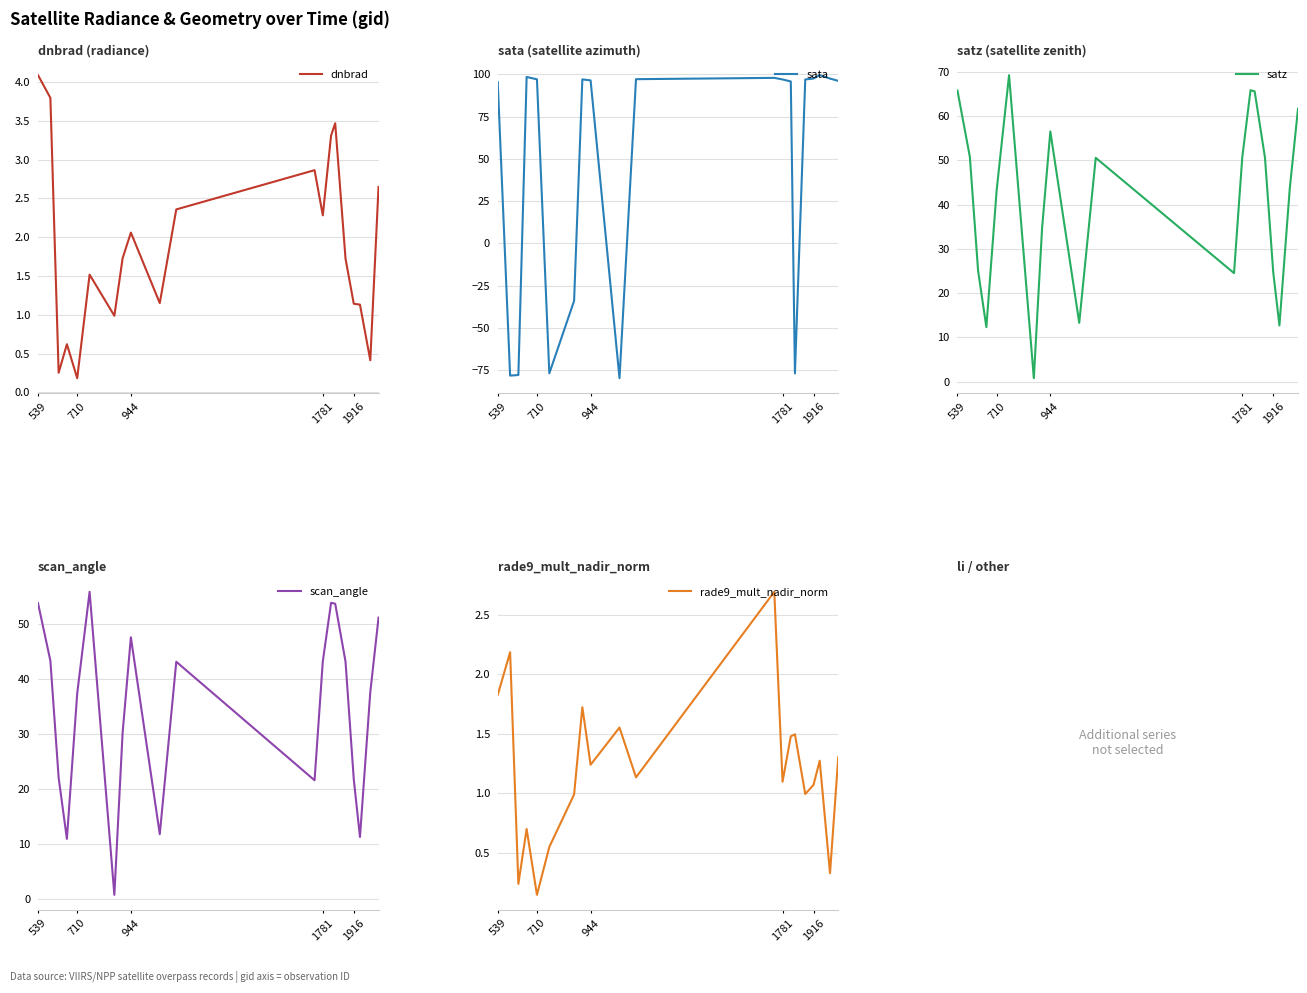

How many interior local peaks does the rade9_mult_nadir_norm series have?

7